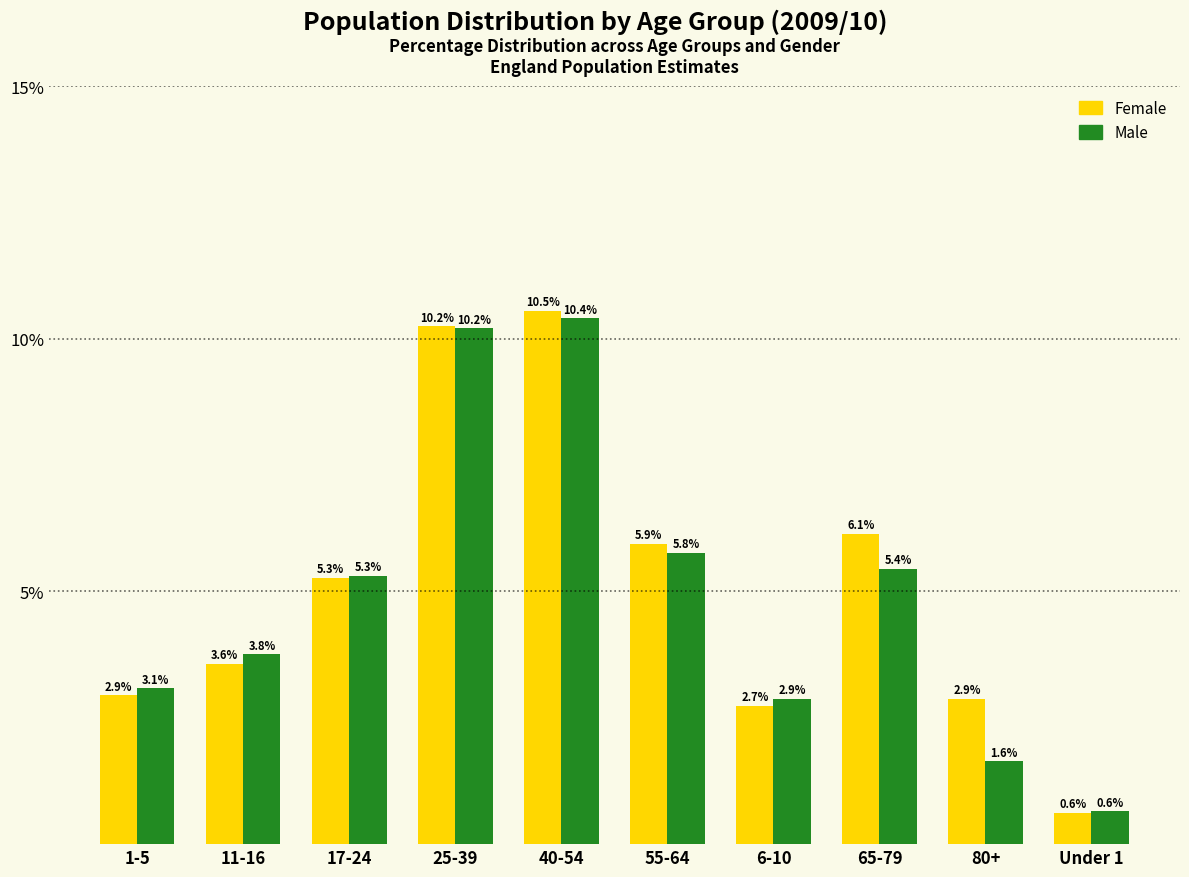

Reading right to left, transcribe all the data shown in this chart.

Female: Under 1=0.6	80+=2.9	65-79=6.1	6-10=2.7	55-64=5.9	40-54=10.5	25-39=10.2	17-24=5.3	11-16=3.6	1-5=2.9
Male: Under 1=0.6	80+=1.6	65-79=5.4	6-10=2.9	55-64=5.8	40-54=10.4	25-39=10.2	17-24=5.3	11-16=3.8	1-5=3.1